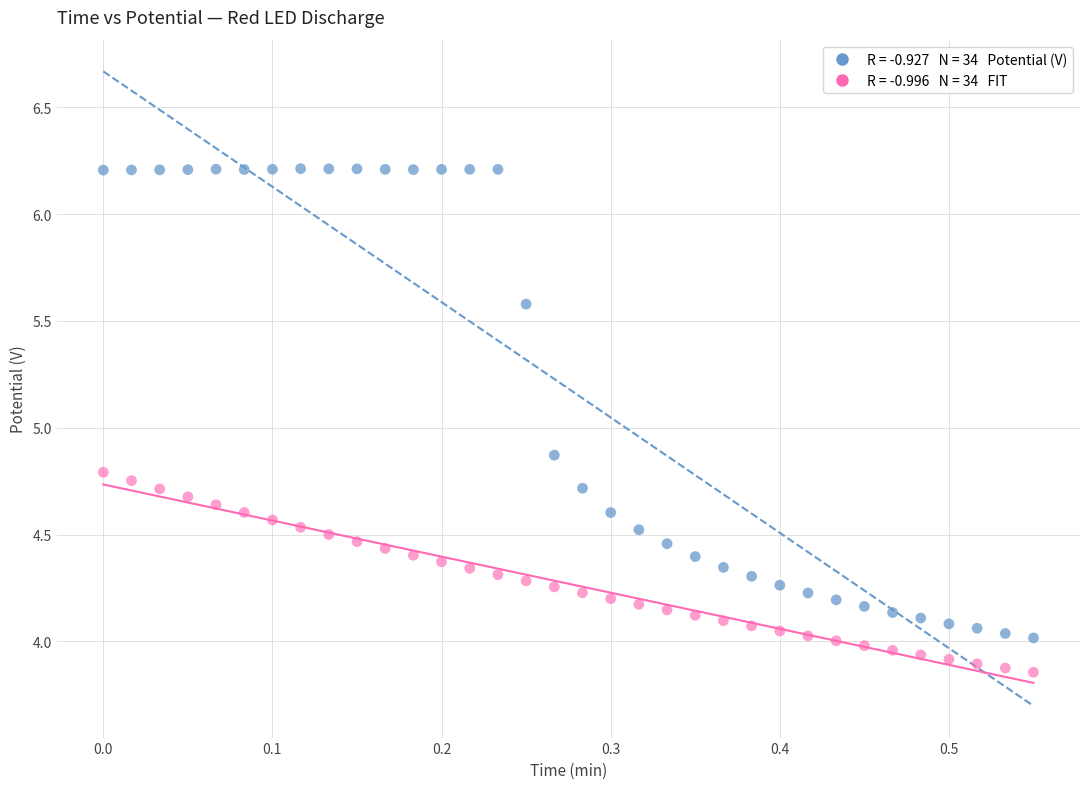

Across all data points, what is the range of X values (max minus min)?

0.6